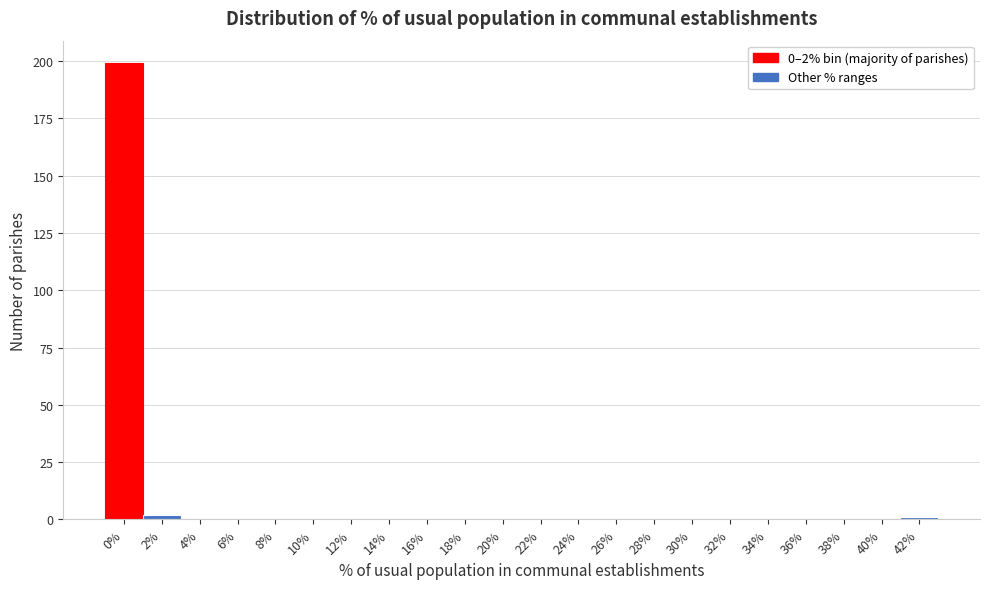

Reading left to right, what are all the values shown in this chart?

0%=199	2%=2	4%=0	6%=0	8%=0	10%=0	12%=0	14%=0	16%=0	18%=0	20%=0	22%=0	24%=0	26%=0	28%=0	30%=0	32%=0	34%=0	36%=0	38%=0	40%=0	42%=1